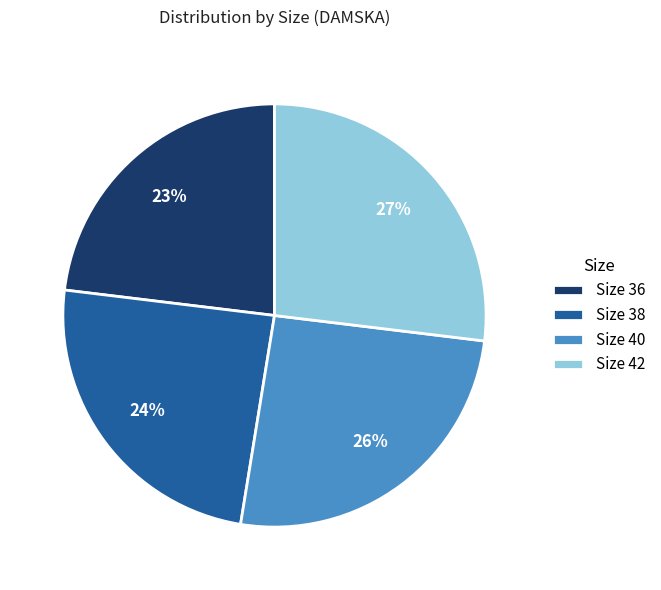

Which slice is the smallest?

Size 36